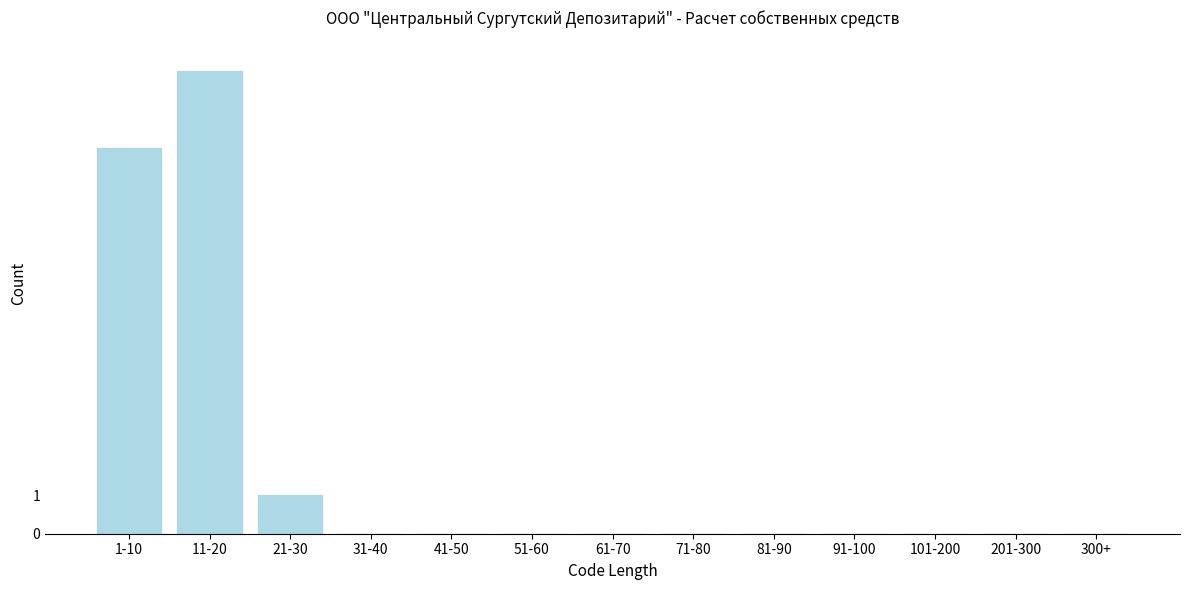

Reading left to right, extract all data points from this chart.

1-10=10	11-20=12	21-30=1	31-40=0	41-50=0	51-60=0	61-70=0	71-80=0	81-90=0	91-100=0	101-200=0	201-300=0	300+=0